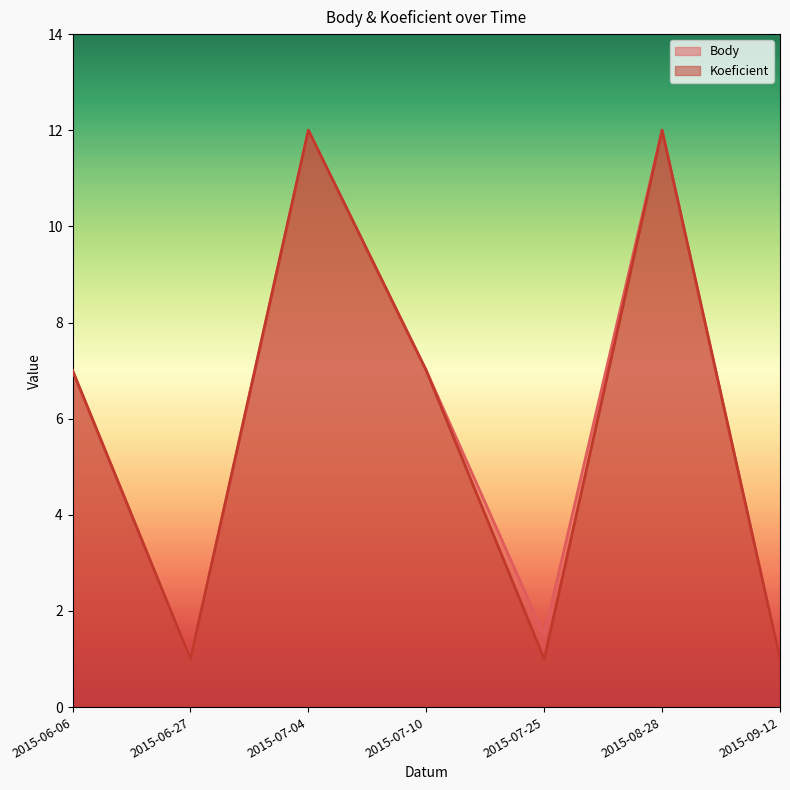

What is the average value of the Koeficient series?

5.9